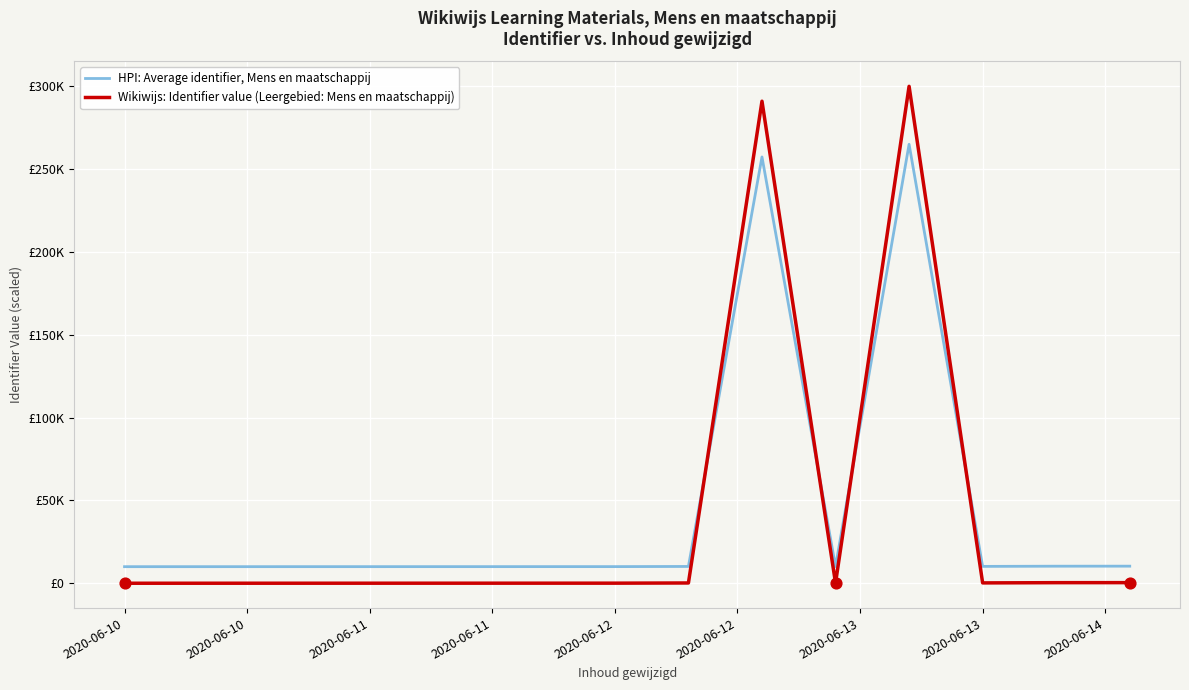

Does the chart have visible grid lines?

Yes